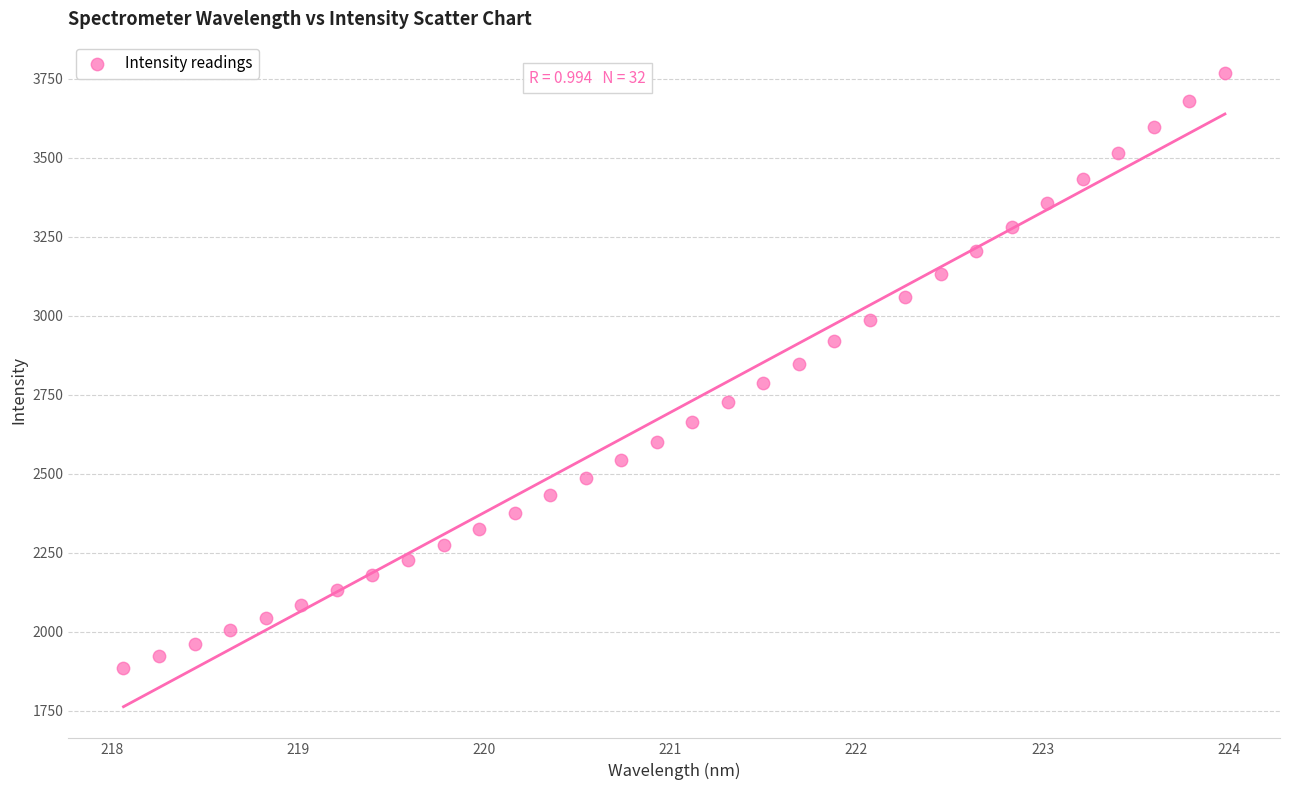

What is the range of X values (max minus min)?

5.9